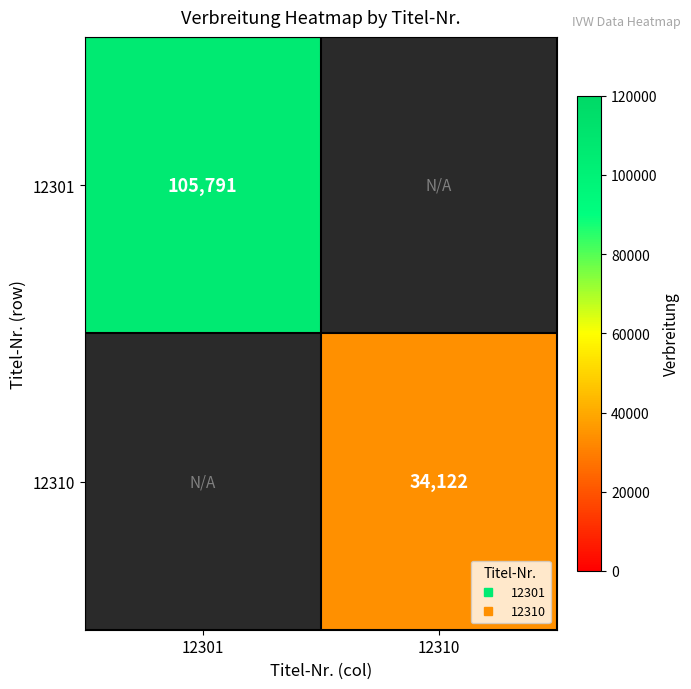

How many series are shown in this chart?

2